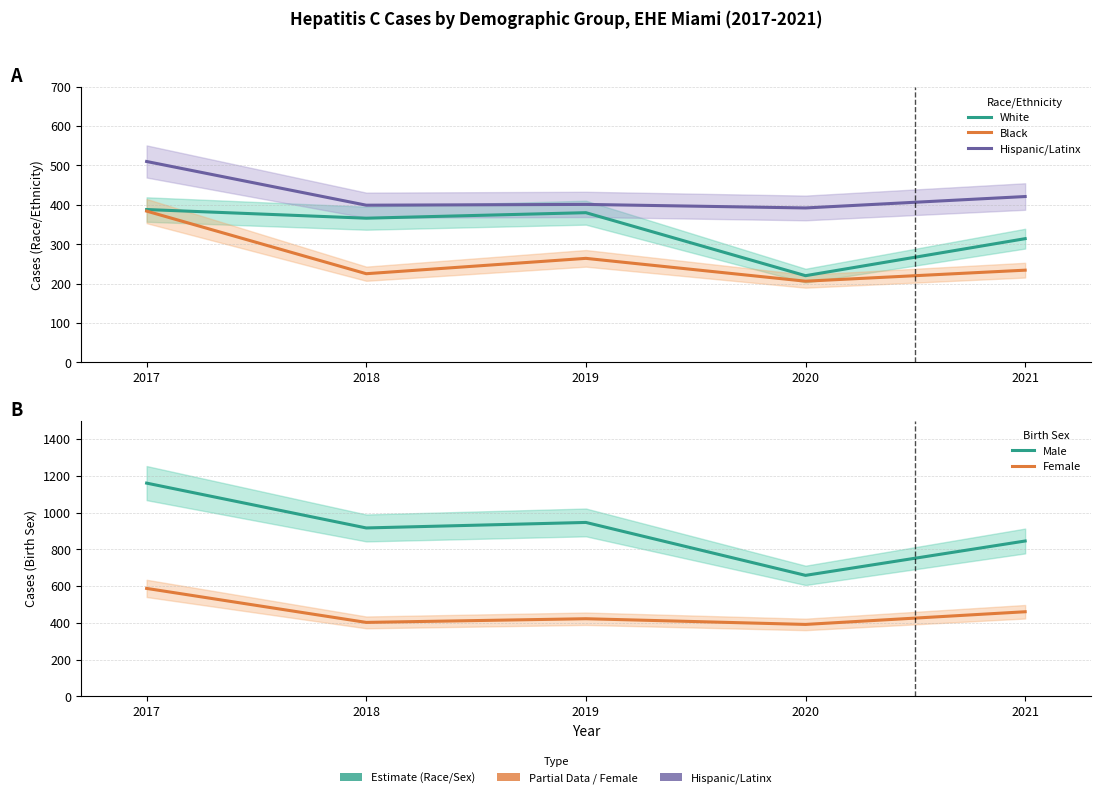

What is the greatest value displayed?

1160